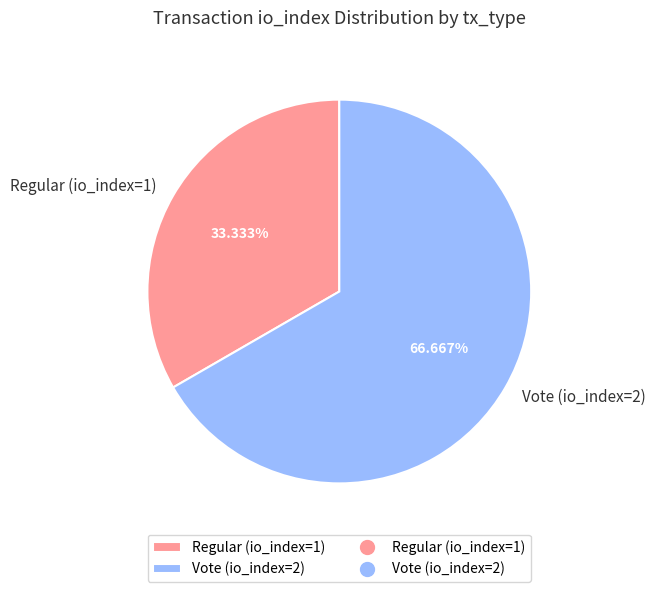

How many segments does this pie chart have?

2